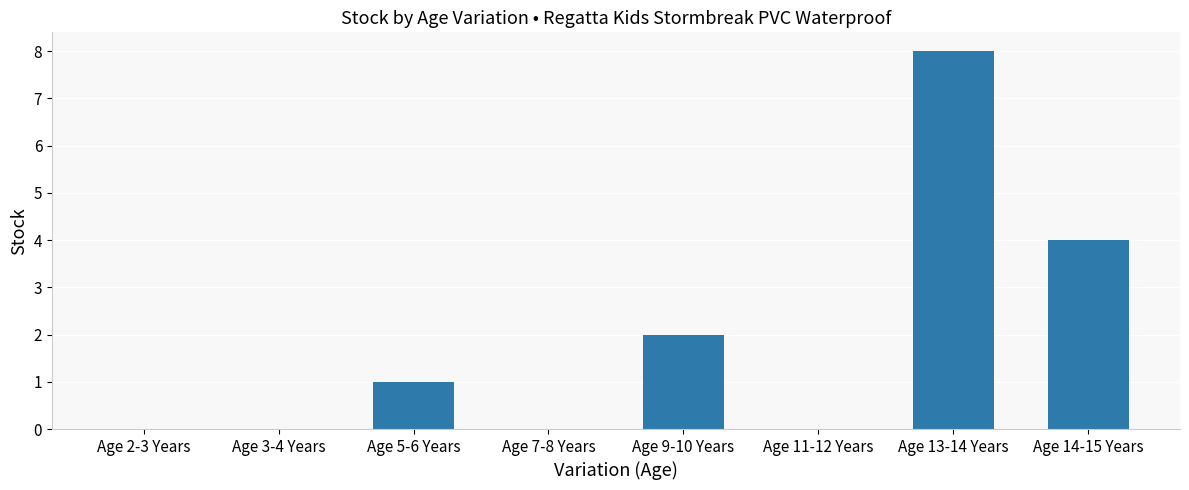

What is the maximum value shown in the chart?

8